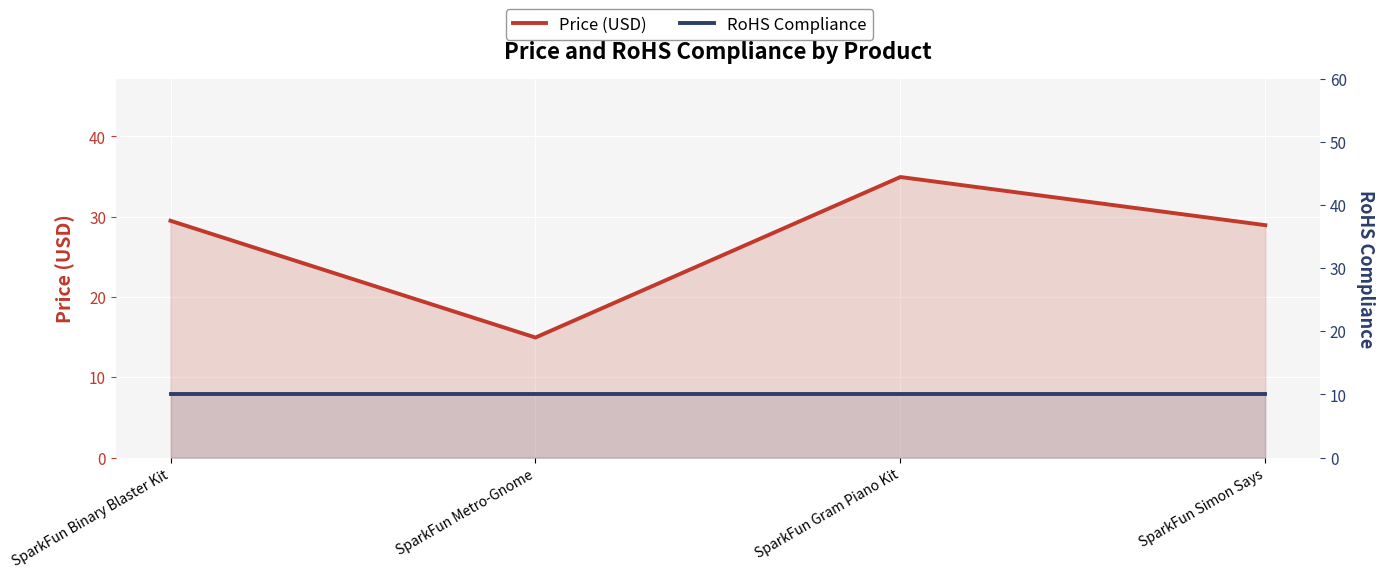

Where is Price (USD) nearest to the value 24?

SparkFun Simon Says